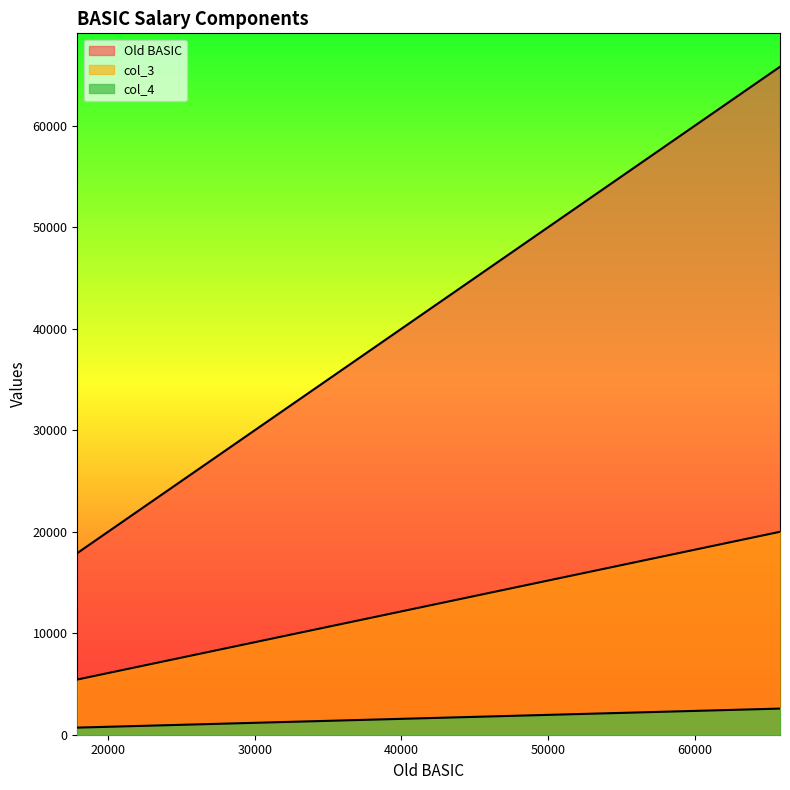

List the series in order of their peak value, highest first.

Old BASIC, col_3, col_4